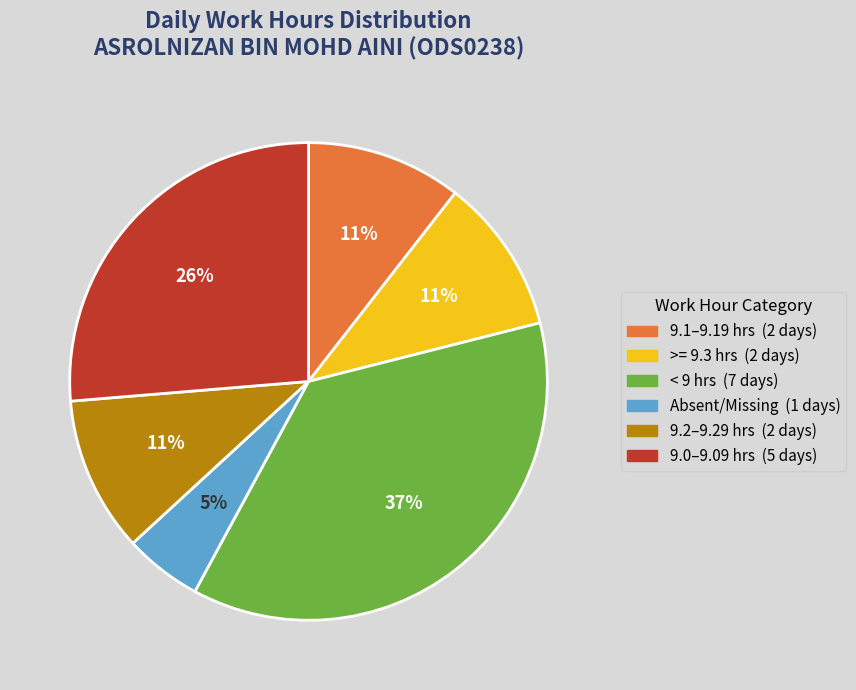

How many segments does this pie chart have?

6